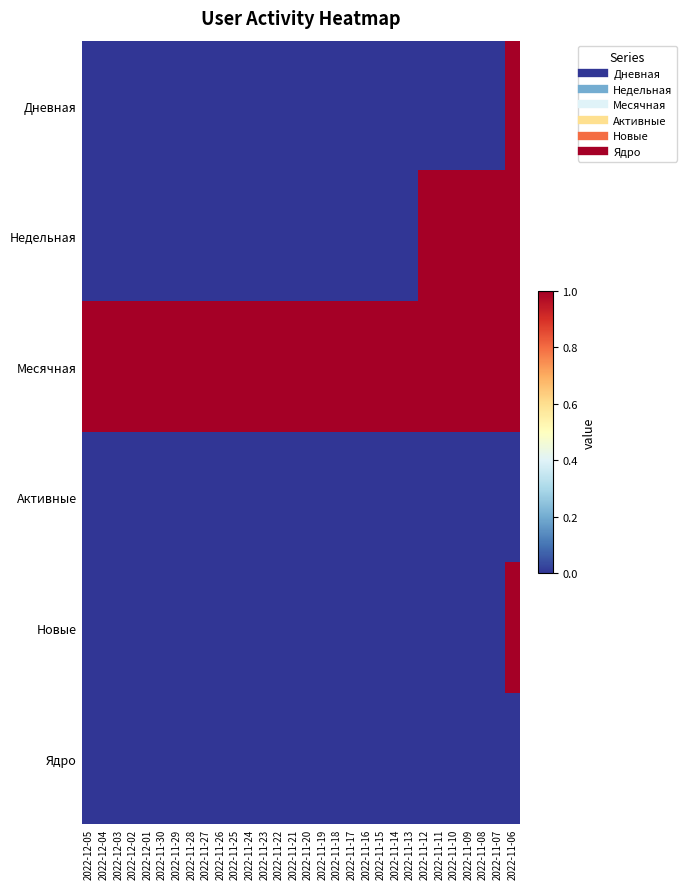

Rank the series at 2022-11-25 from lowest to highest value.

Дневная, Недельная, Активные, Новые, Ядро, Месячная